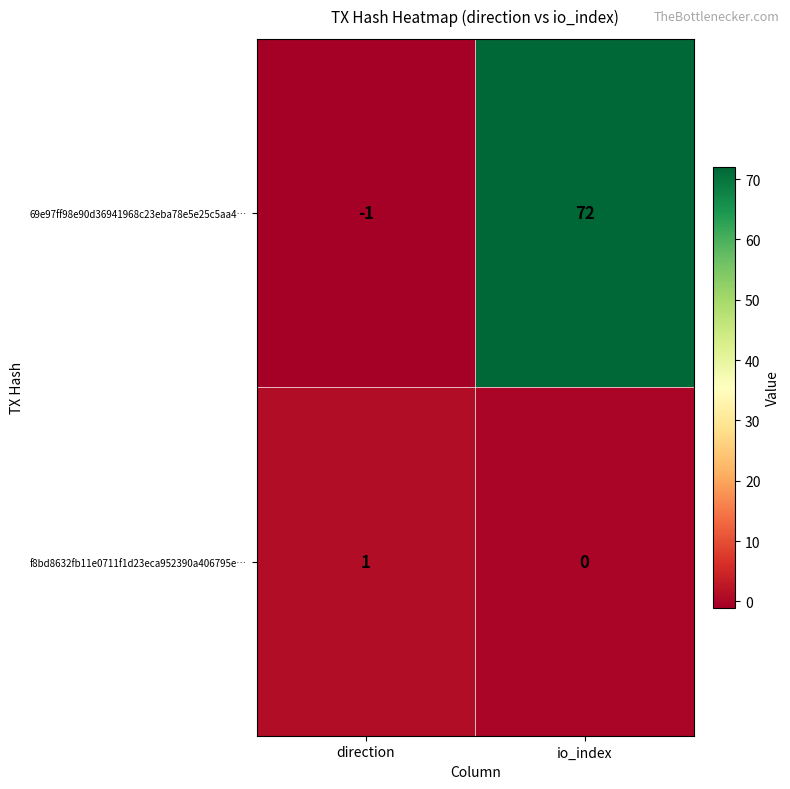

What is the difference between the maximum and minimum values in the 69e97ff98e90d36941968c23eba78e5e25c5aa4… series?

73